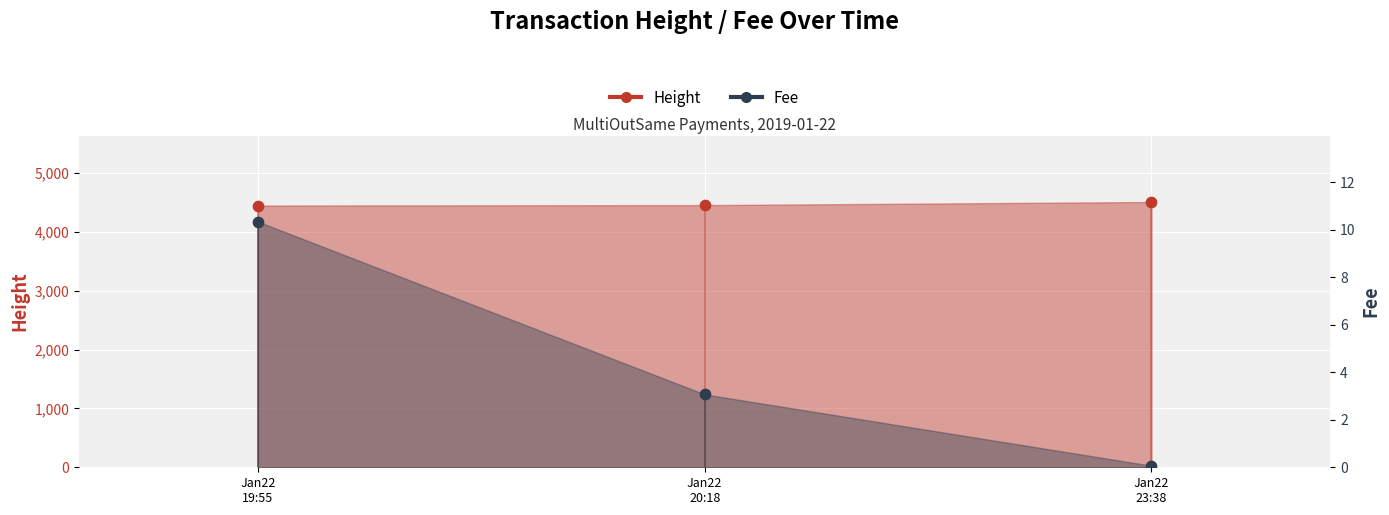

At how many categories does at least one series exceed 2764?

3